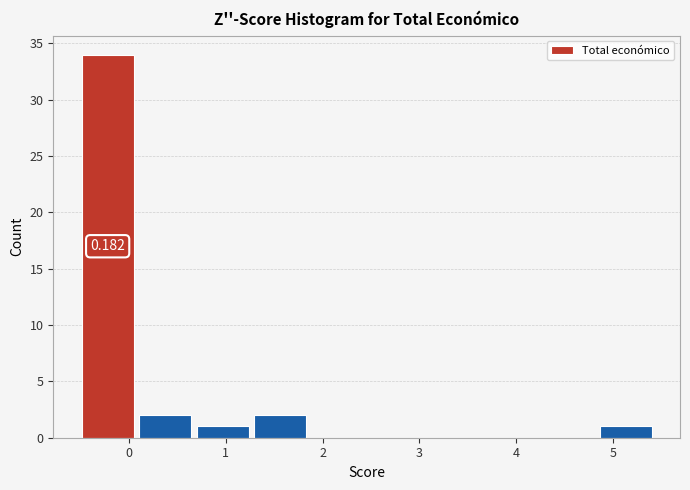

Which range on the x-axis has the tallest bar?

-0.5 to 0.1